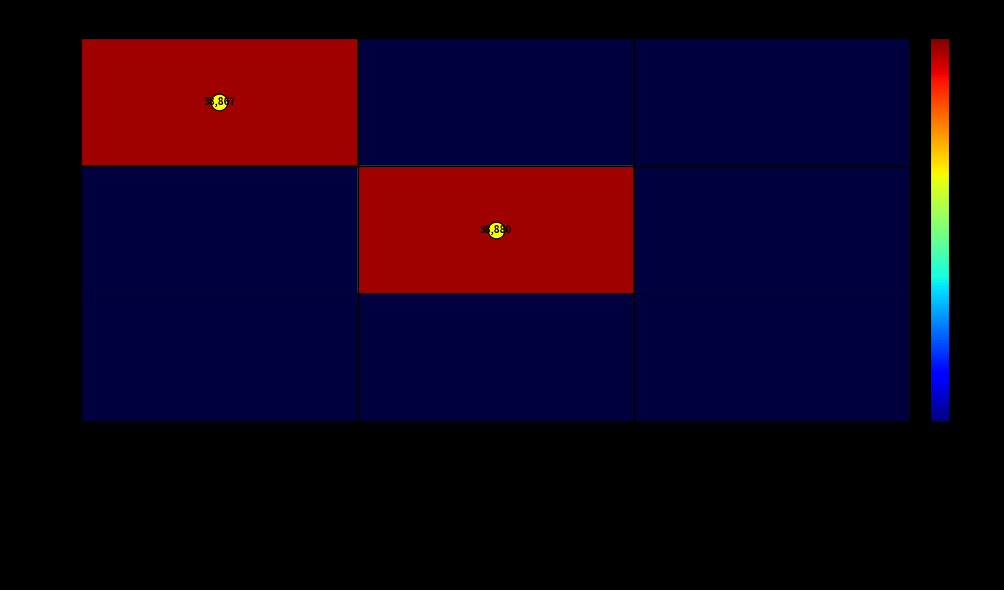

Is it true that 320866 equals 67813.1 at 3NL8sExudna4ribuN29e…?

False